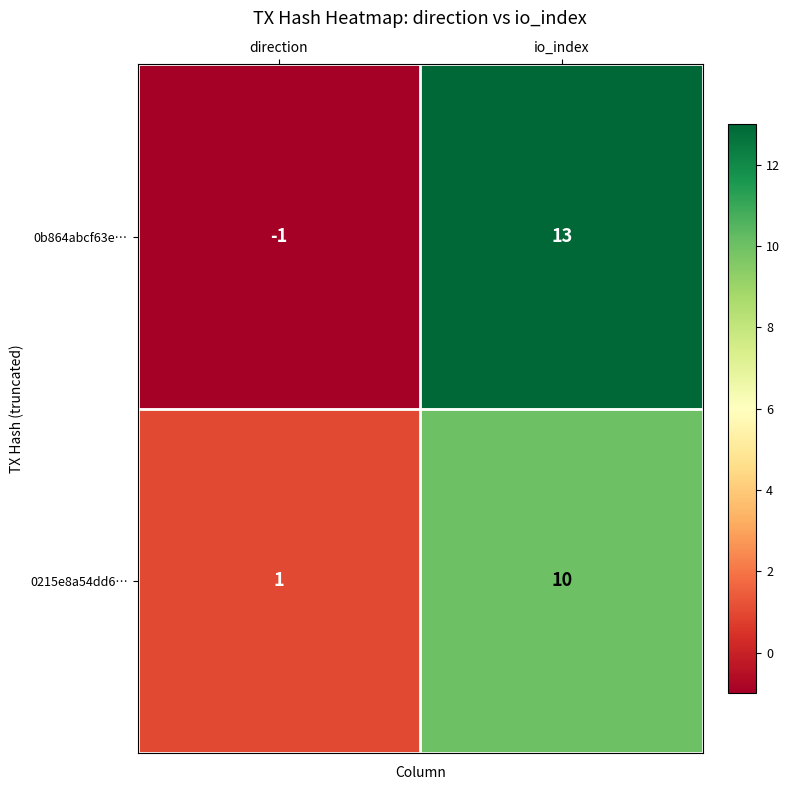

What is the average value of the 0b864abcf63e… series?

6